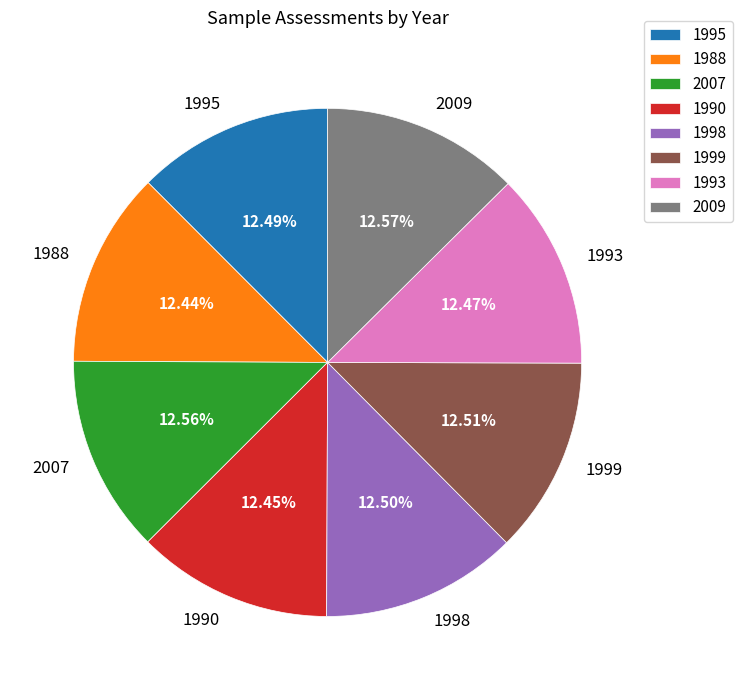

Approximately how many times larger is the value at 2007 compared to 1998?

1.0